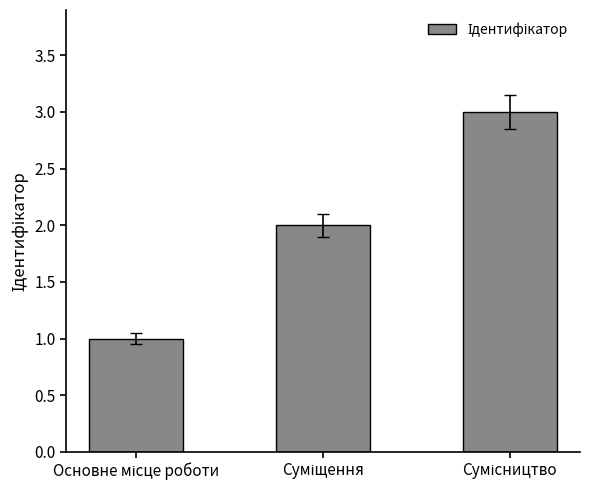

What is the greatest value displayed?

3